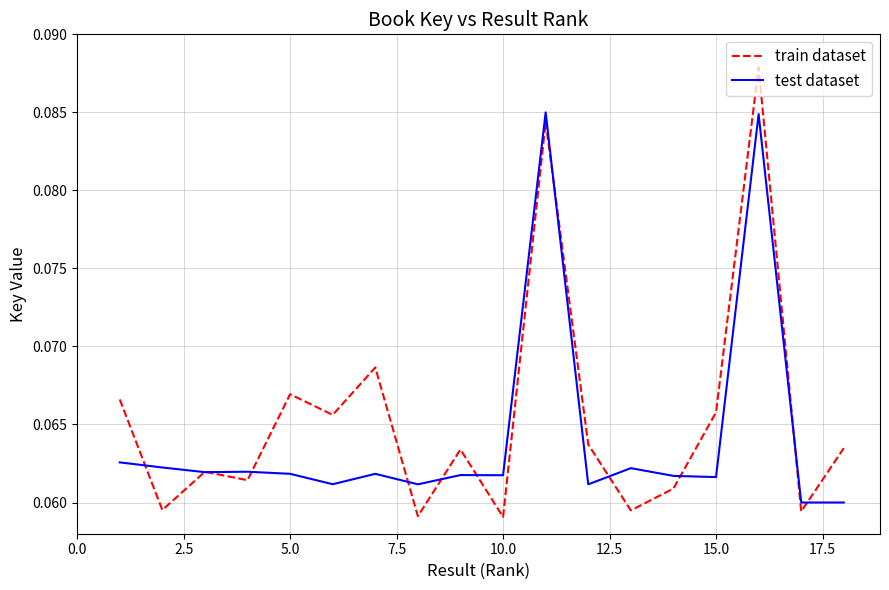

Rank the series by their maximum value, from lowest to highest.

test dataset, train dataset